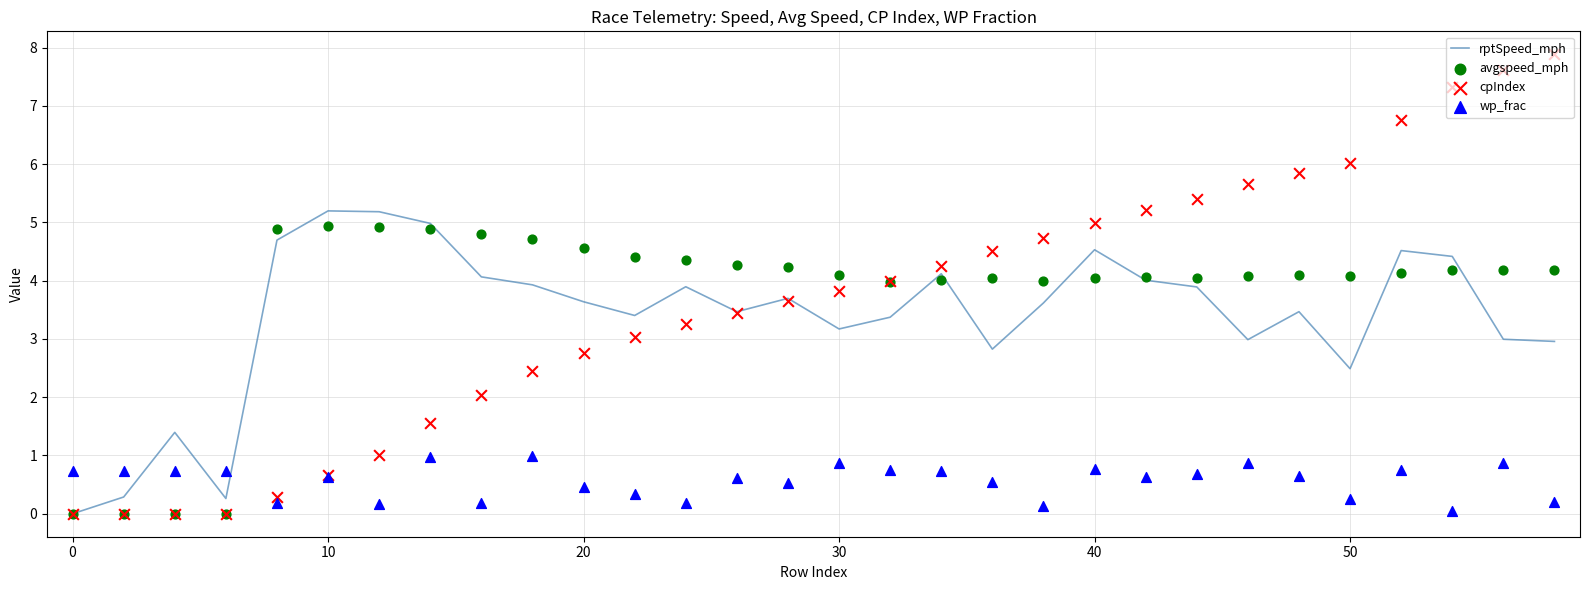

True or false: rptSpeed_mph has a value of 5.2 at 10.

True